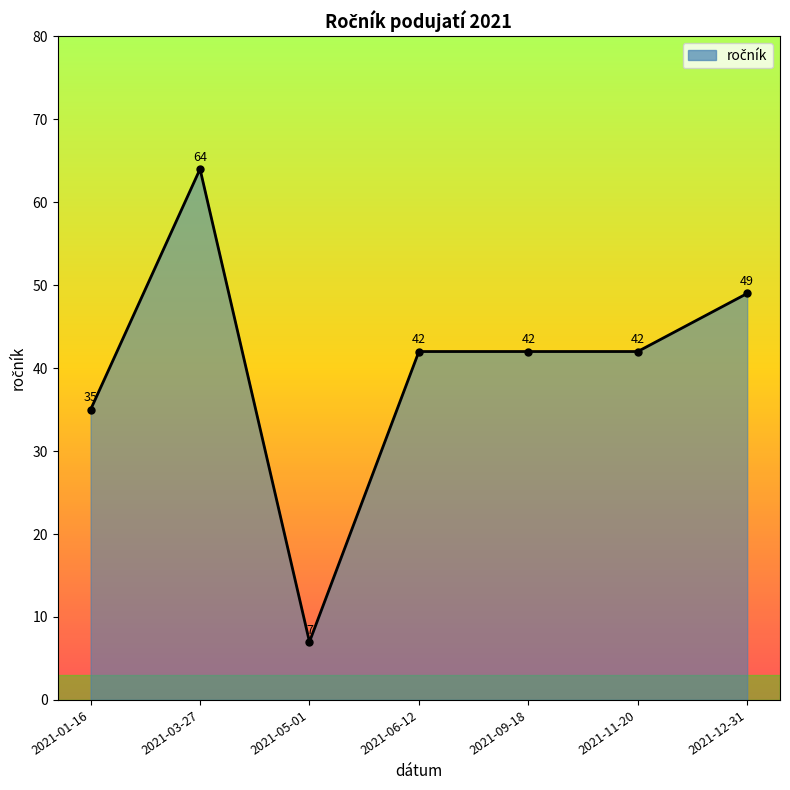

What is the sum of the values at 2021-06-12 and 2021-05-01?

49